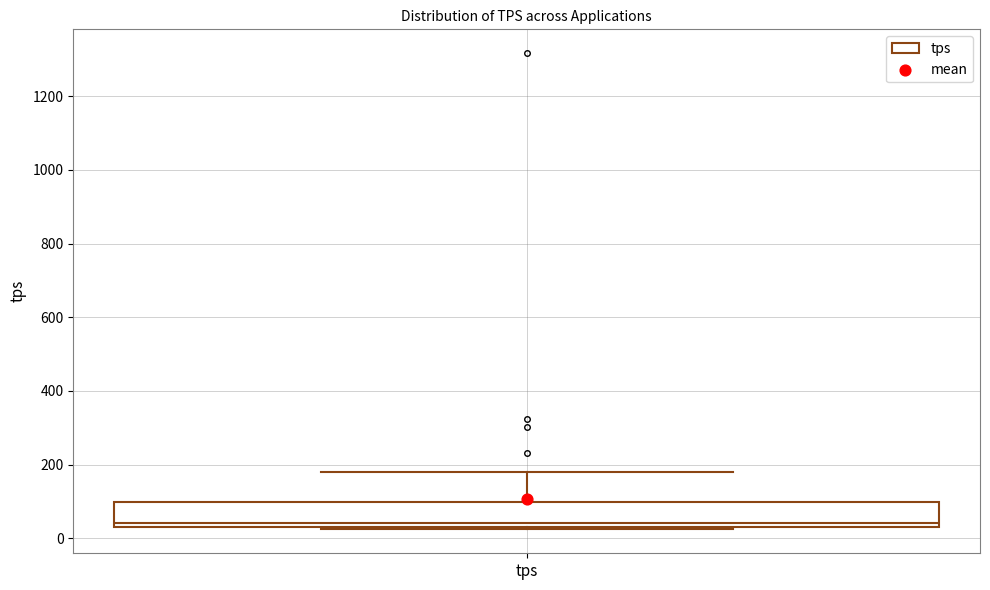

Where is the lower edge of the box for tps on the y-axis? The values are not printed on the chart, so give them approximately, as read against the axis.

40